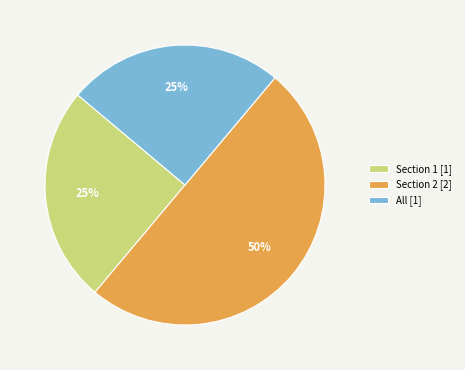

Which slice is the largest?

Section 2 [2]